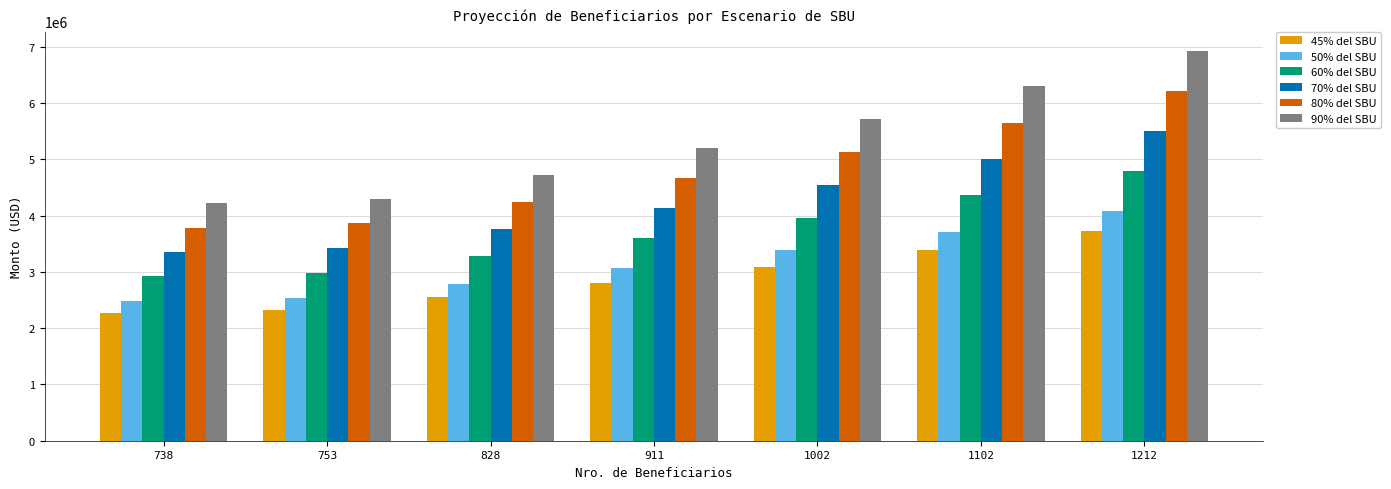

True or false: 60% del SBU has a value of 7166069.5 at 1212.

False